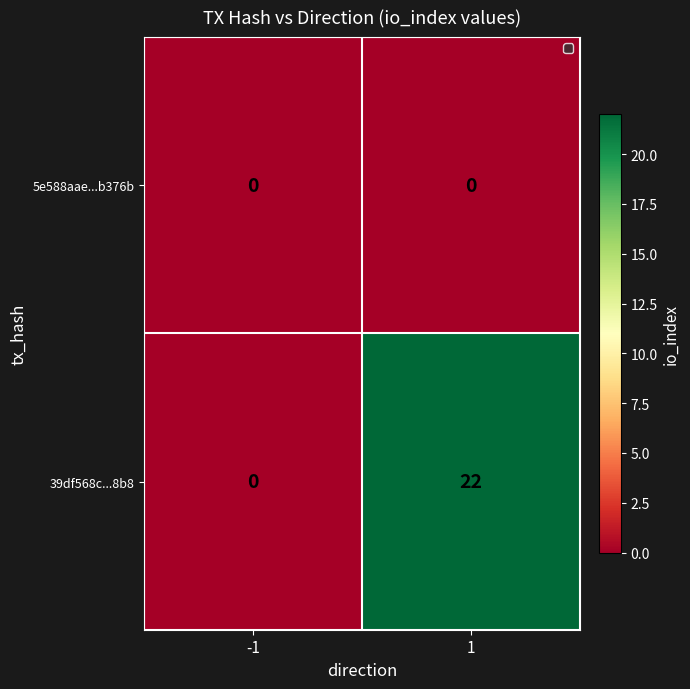

Which series changed the most between -1 and 1?

39df568c...8b8